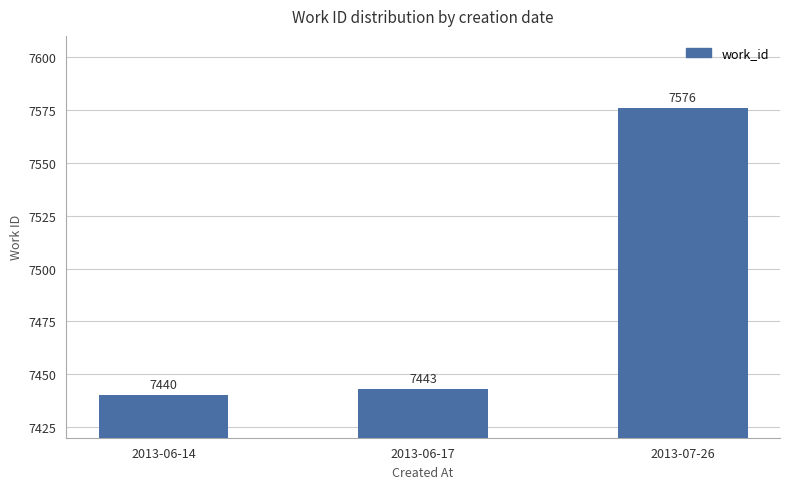

How many distinct data groups are displayed?

1